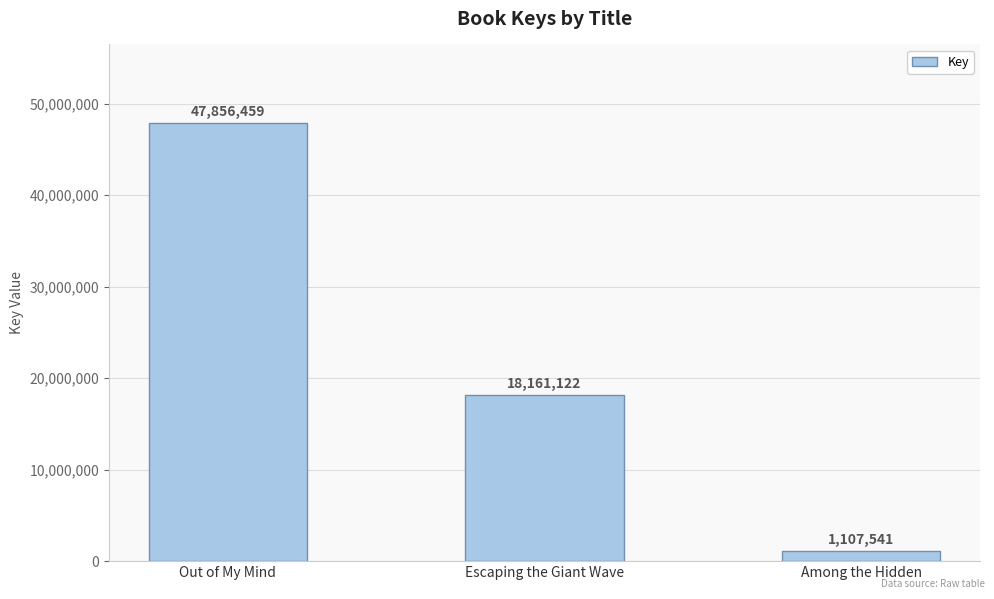

What is the change in value from Escaping the Giant Wave to Among the Hidden?

-17053581